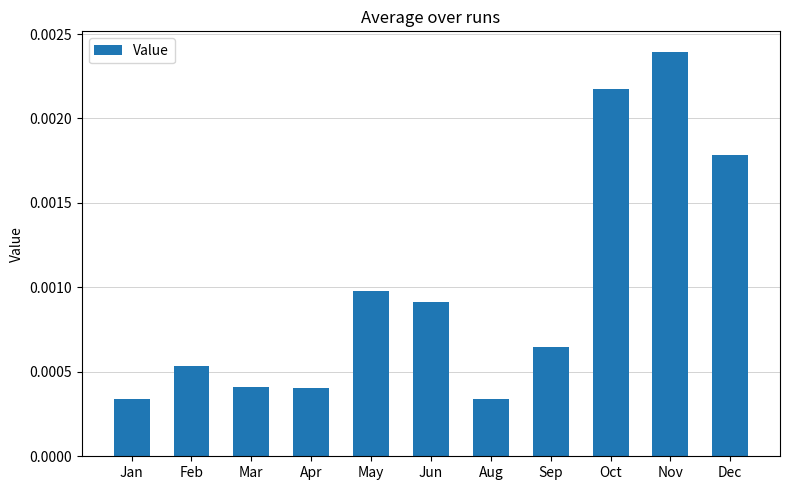

What is the label of the 1st bar from the right?

Dec